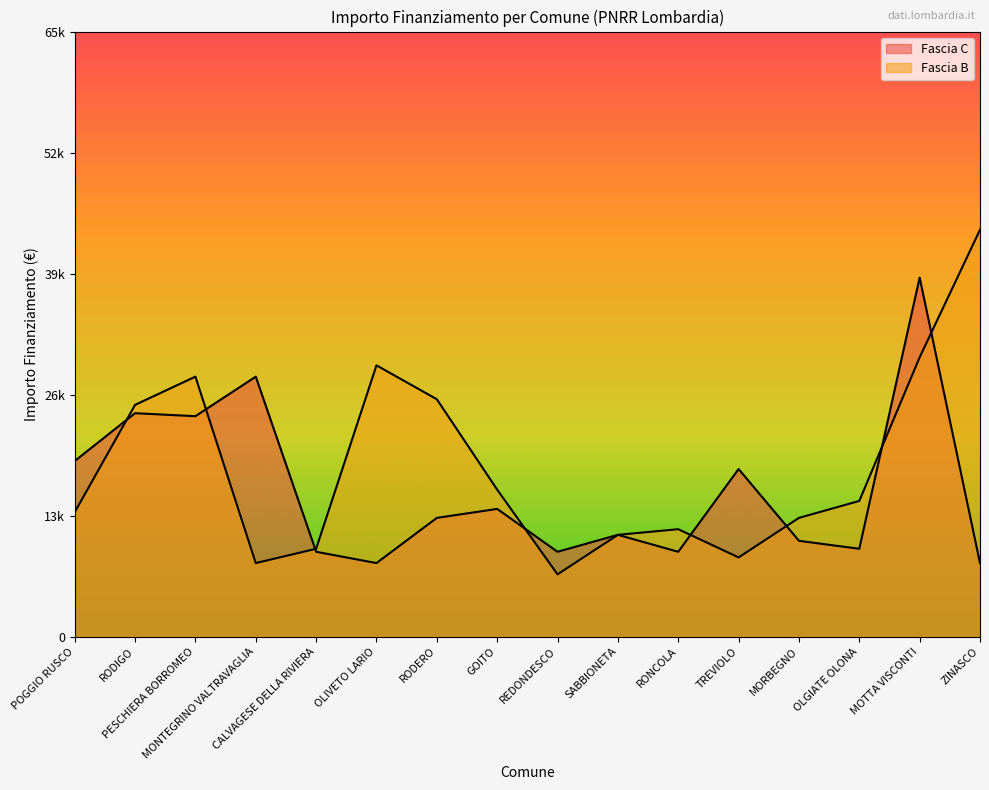

True or false: Fascia B has more than 2 points higher than both neighbors.

True